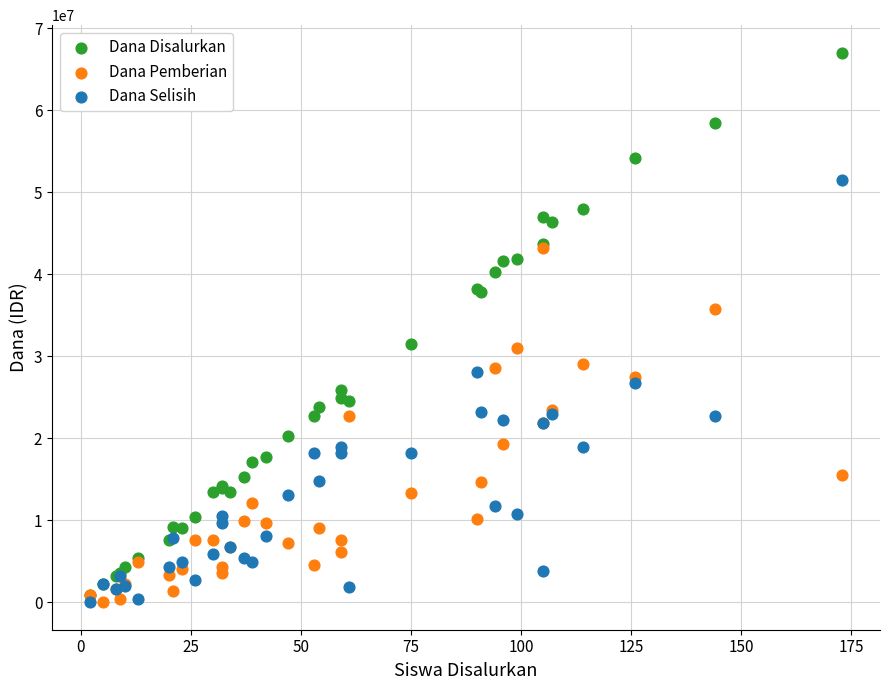

What are all the series names shown in the legend?

Dana Disalurkan, Dana Pemberian, Dana Selisih